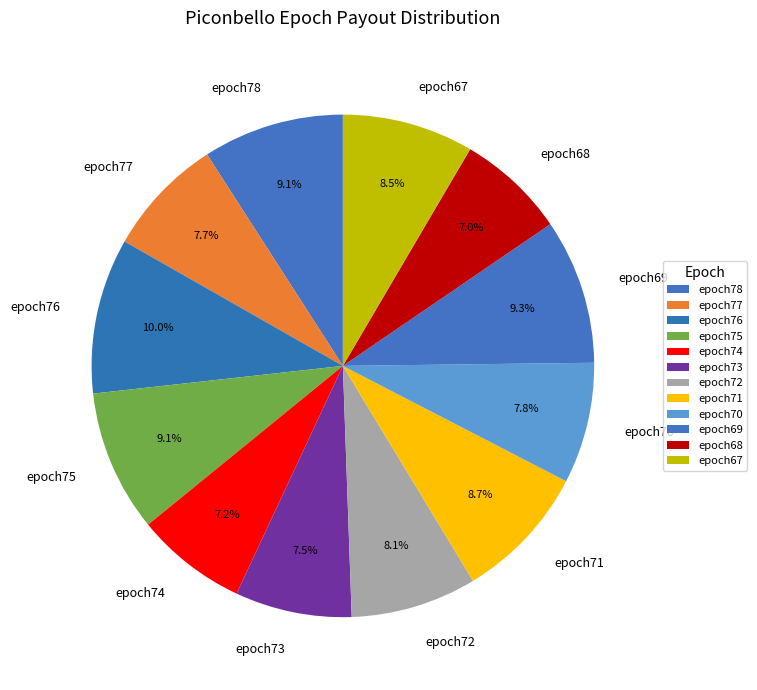

Is the sum of epoch75 and epoch74 greater than half?

No